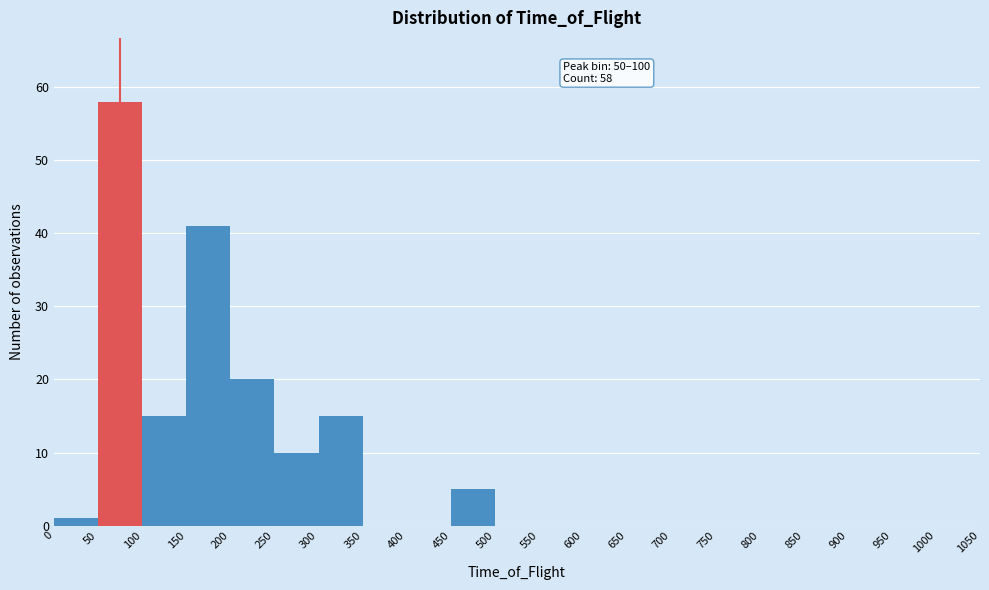

Over which range of the x-axis is the bar tallest?

50 to 100